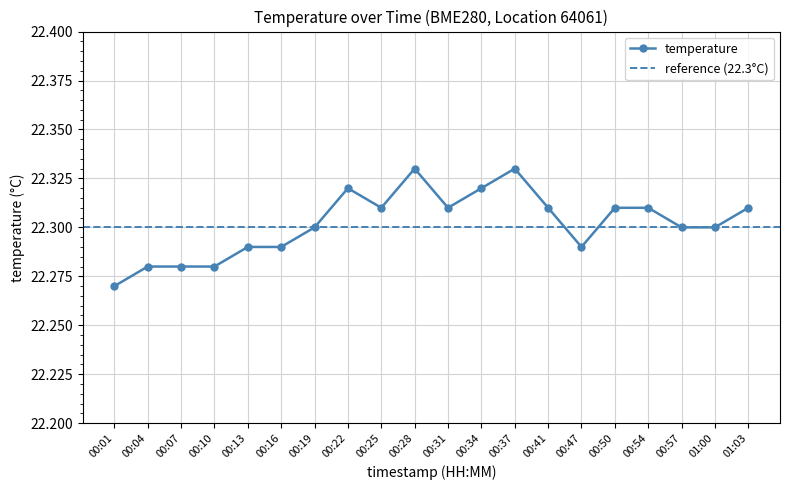

Is it true that the value at 00:31 is 13.9?

False